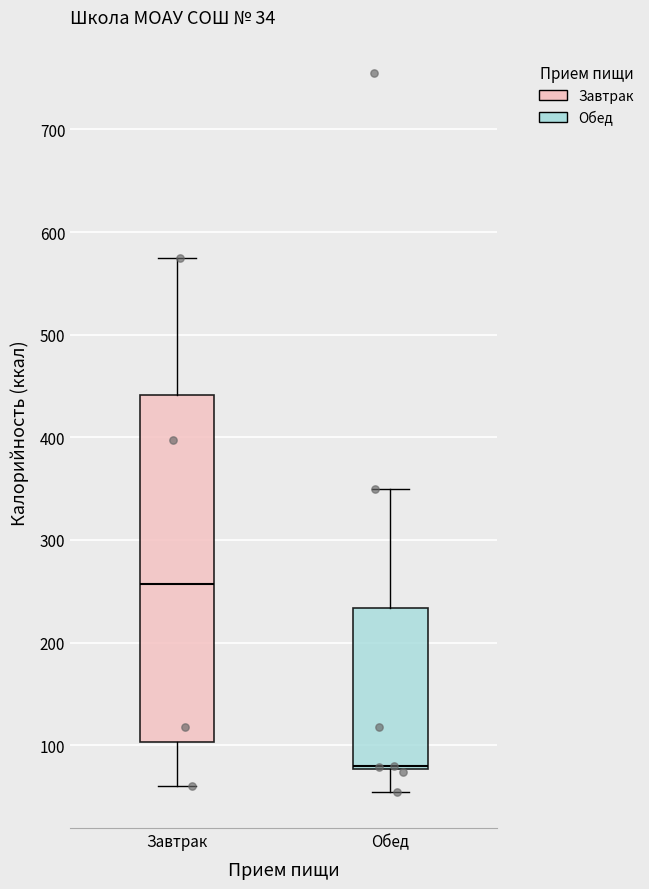

Which box's median line is the highest?

Завтрак